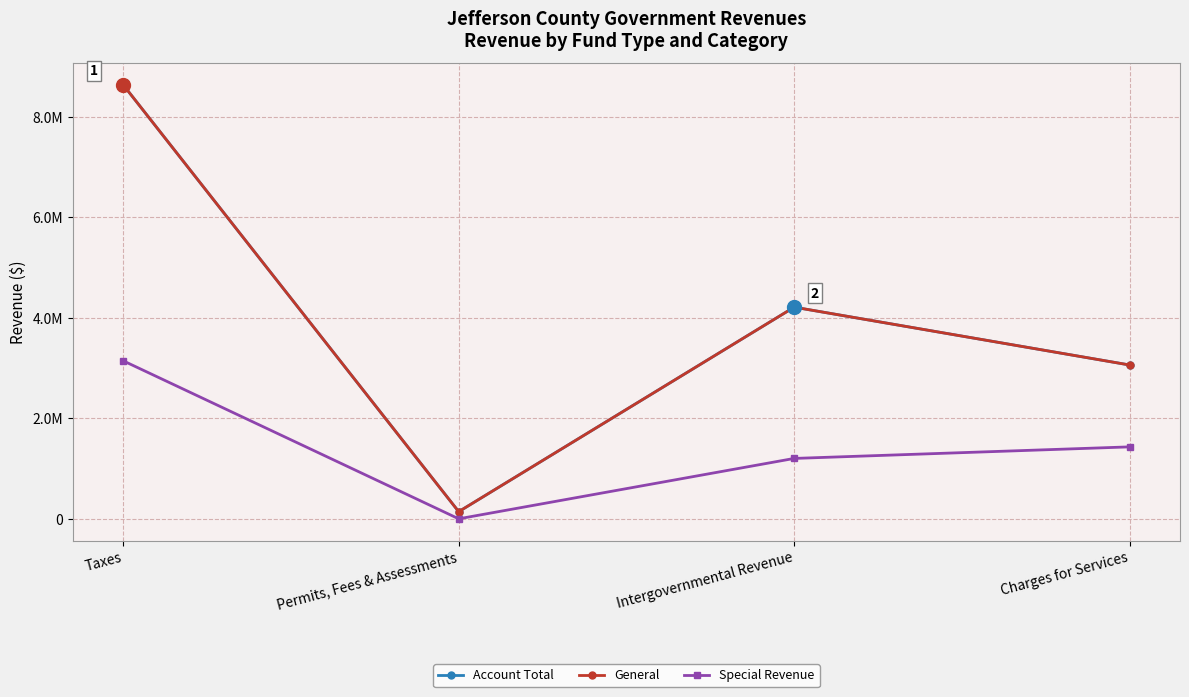

Where is Account Total nearest to the value 4389297?

Intergovernmental Revenue